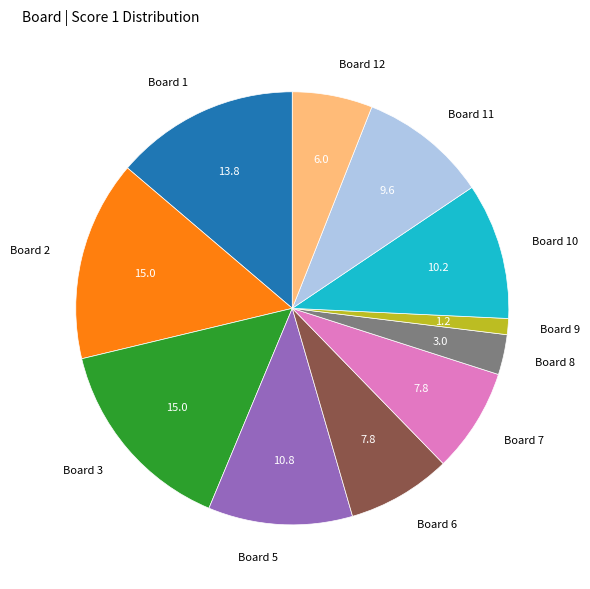

True or false: Board 10 accounts for 10% of the total.

True